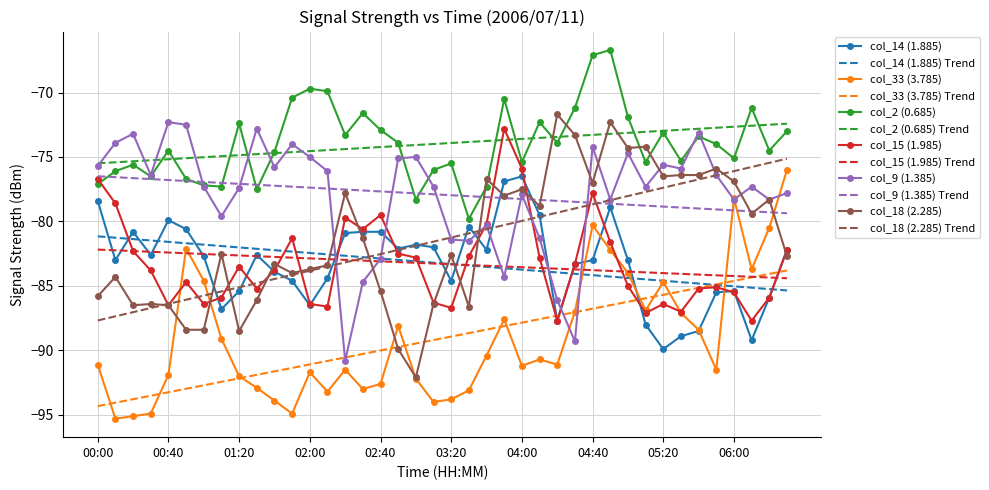

True or false: col_2 (0.685) and col_18 (2.285) Trend intersect in this chart.

False